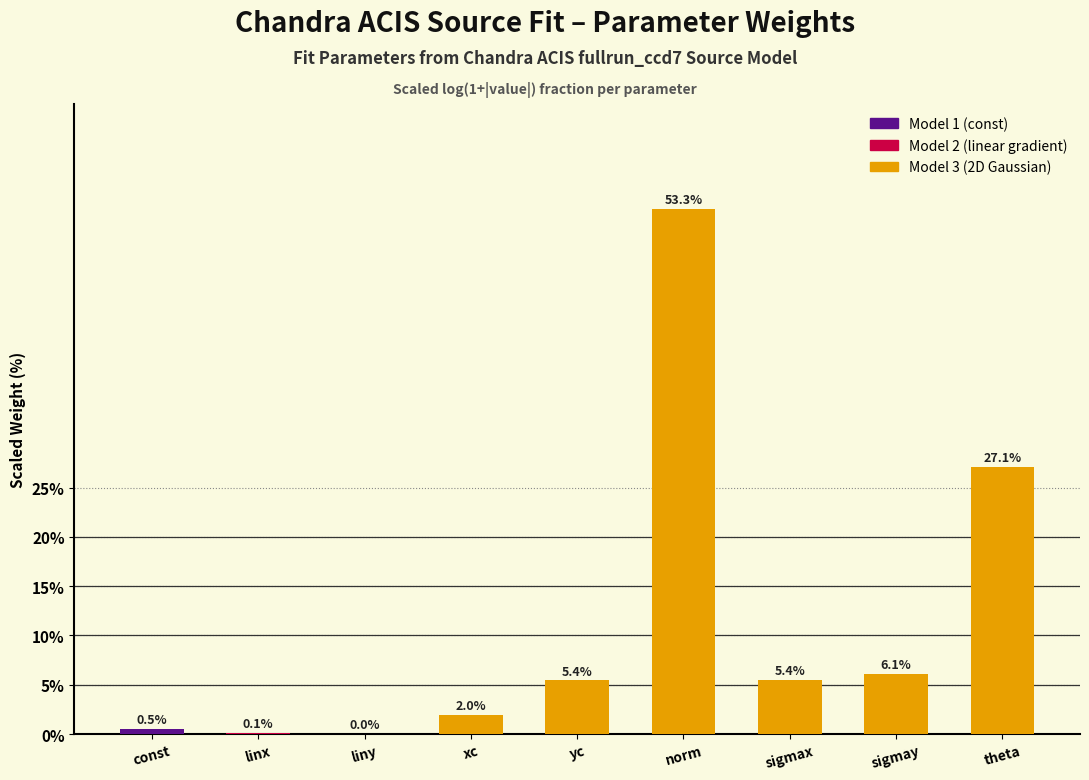

Is it true that the value at norm is 53.3?

True